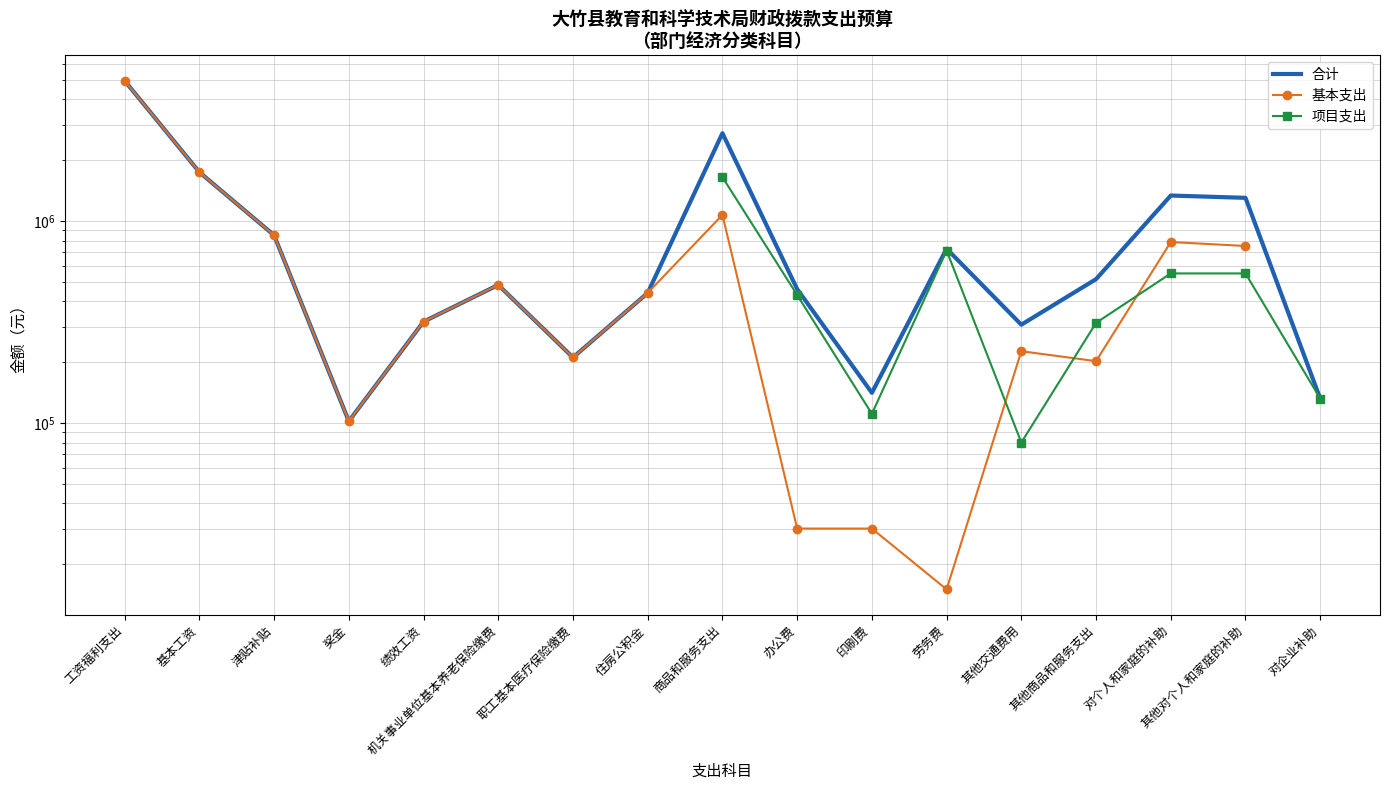

How many interior local valleys does the 基本支出 series have?

4